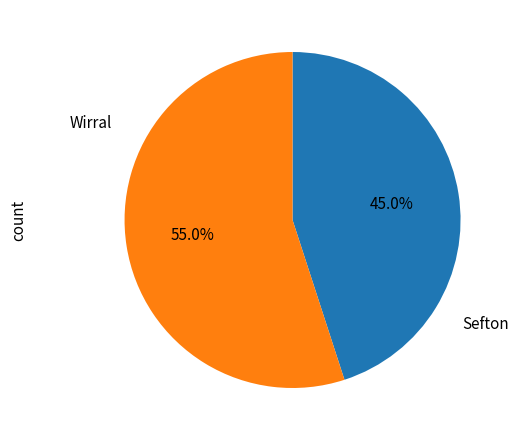

Is there a majority slice in this chart?

Yes